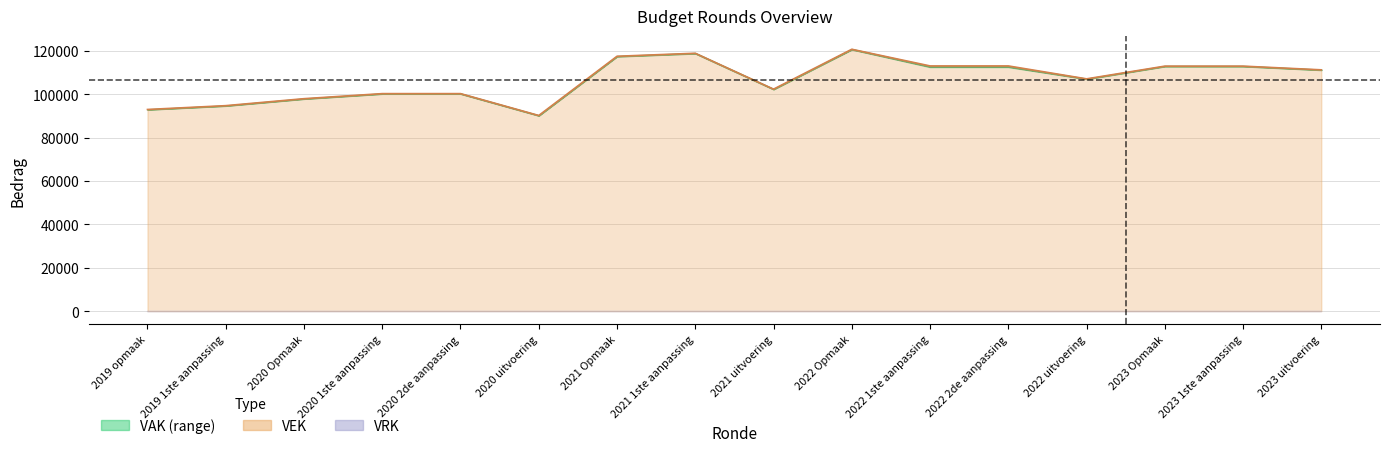

True or false: VRK and VEK intersect in this chart.

False